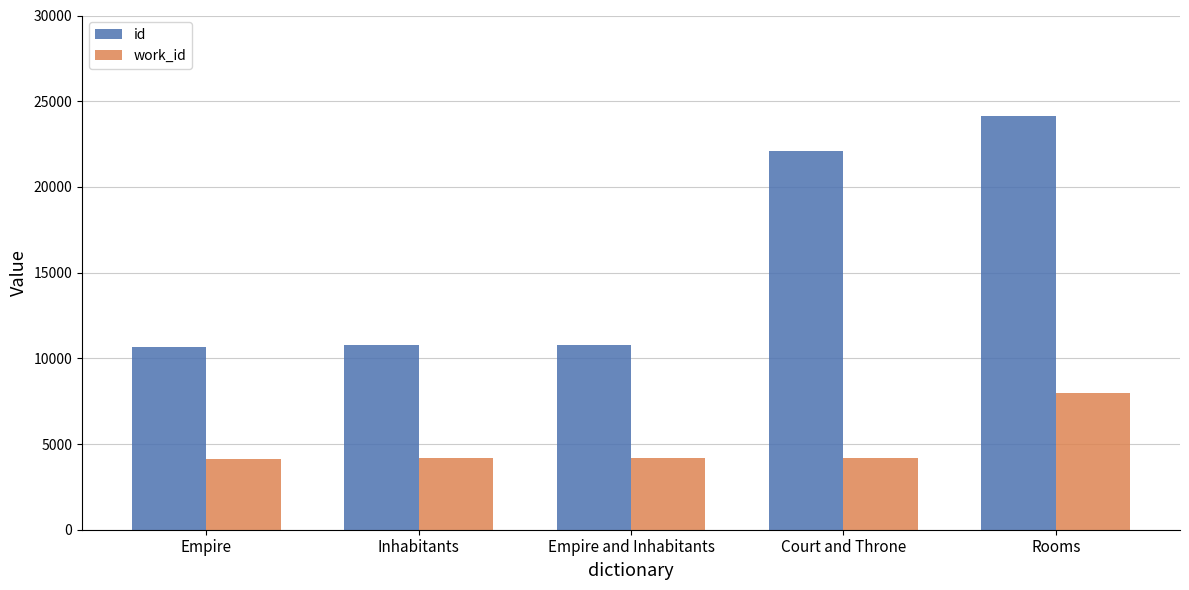

Is the value of id at Inhabitants greater than the value of work_id at Empire and Inhabitants?

Yes